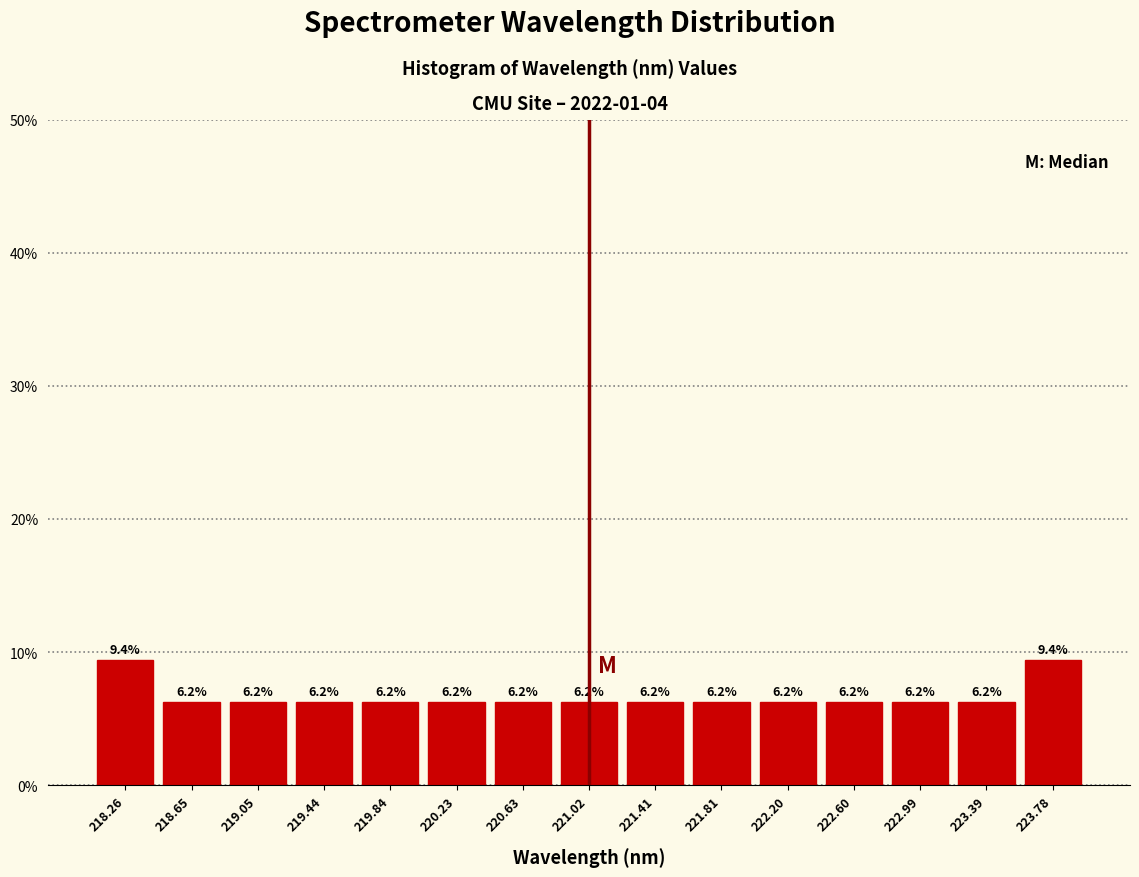

Reading left to right, transcribe this chart: for each bar, give the range it covers on the x-axis and its height. The bar edges are not printed on the chart, so give them approximately, as read against the axis.

218.05 to 218.45: 9.4
218.45 to 218.85: 6.2
218.85 to 219.25: 6.2
219.25 to 219.65: 6.2
219.65 to 220.05: 6.2
220.05 to 220.45: 6.2
220.45 to 220.80: 6.2
220.80 to 221.20: 6.2
221.20 to 221.60: 6.2
221.60 to 222.00: 6.2
222.00 to 222.40: 6.2
222.40 to 222.80: 6.2
222.80 to 223.20: 6.2
223.20 to 223.60: 6.2
223.60 to 224.00: 9.4